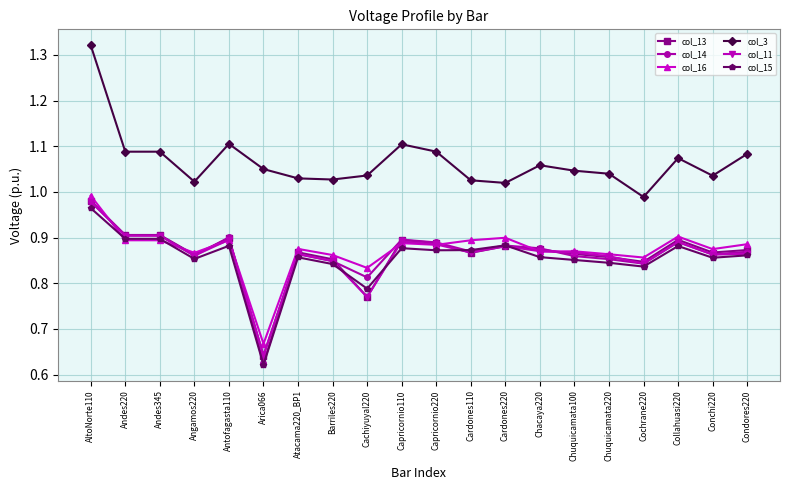

Does the chart display data point markers on the line(s)?

Yes